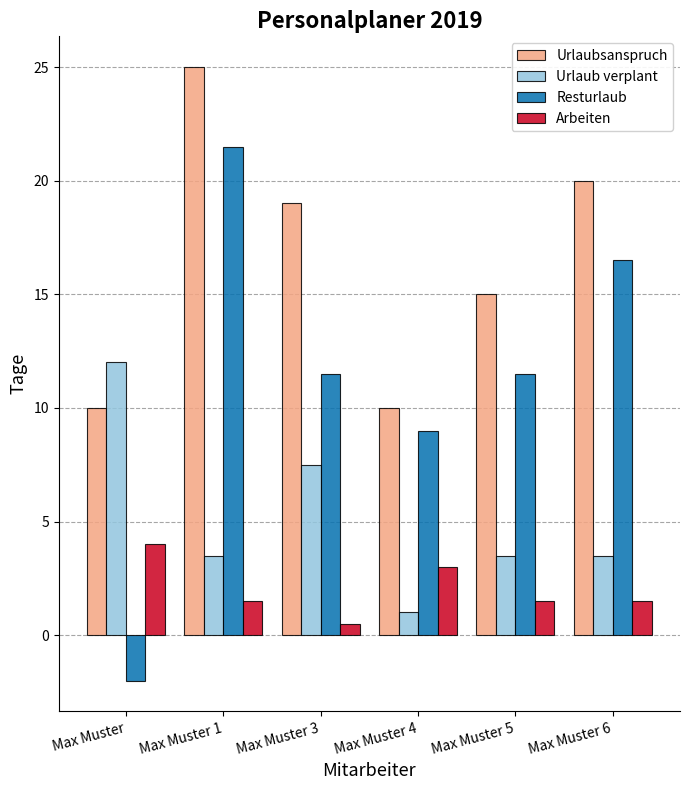

Are the bars horizontal?

No